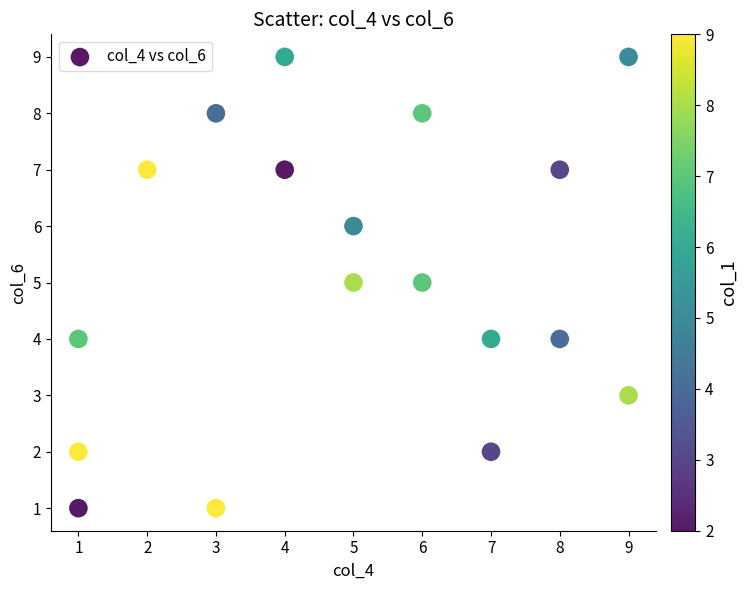

What is the range of X values (max minus min)?

8